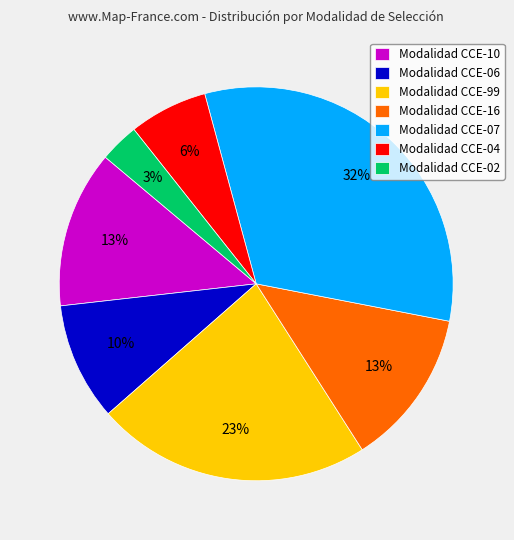

Is the sum of Modalidad CCE-99 and Modalidad CCE-07 greater than half?

Yes